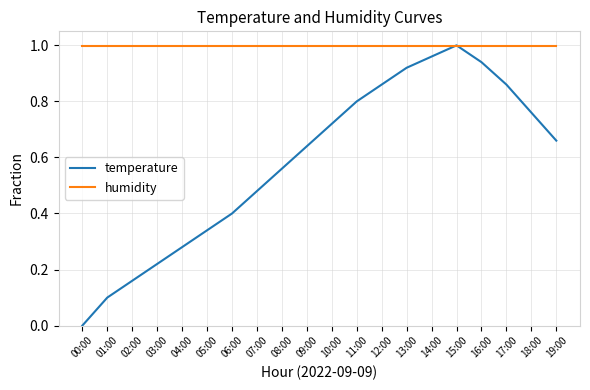

Is this an area chart (filled region under the line)?

No